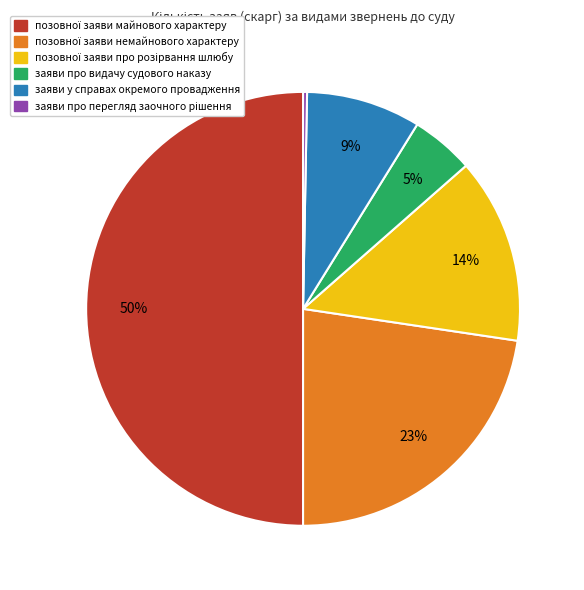

Is it true that заяви у справах окремого провадження is 1% of the pie?

False